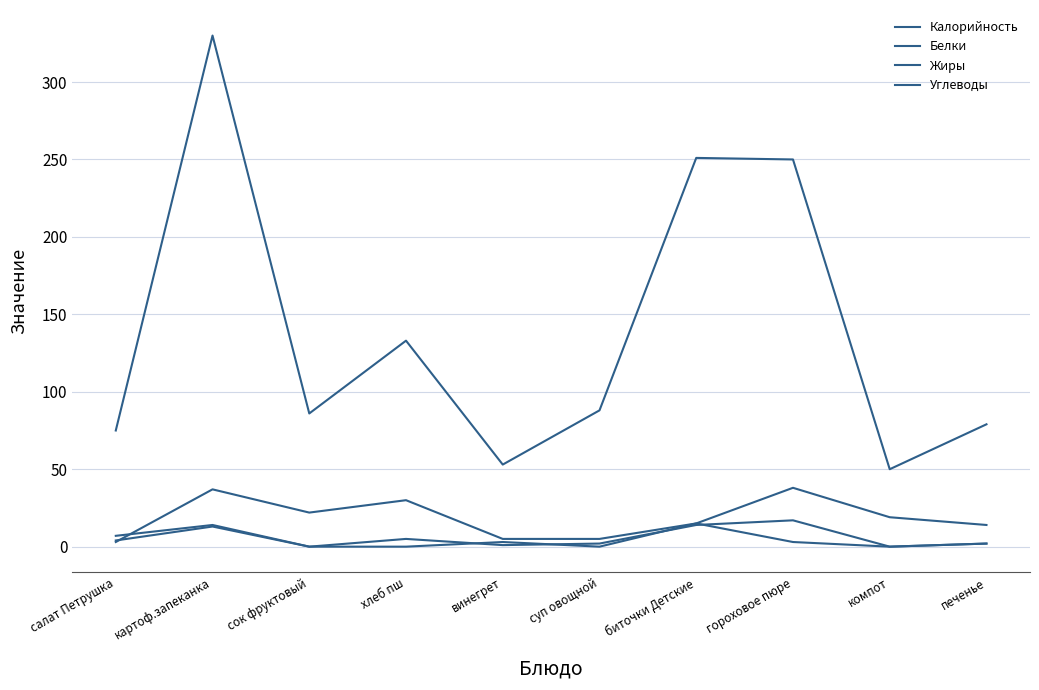

Reading left to right, extract all data points from this chart.

Калорийность: 75	330	86	133	53	88	251	250	50	79
Белки: 4	13	0	5	1	2	14	17	0	2
Жиры: 7	14	0	0	3	0	15	3	0	2
Углеводы: 3	37	22	30	5	5	15	38	19	14